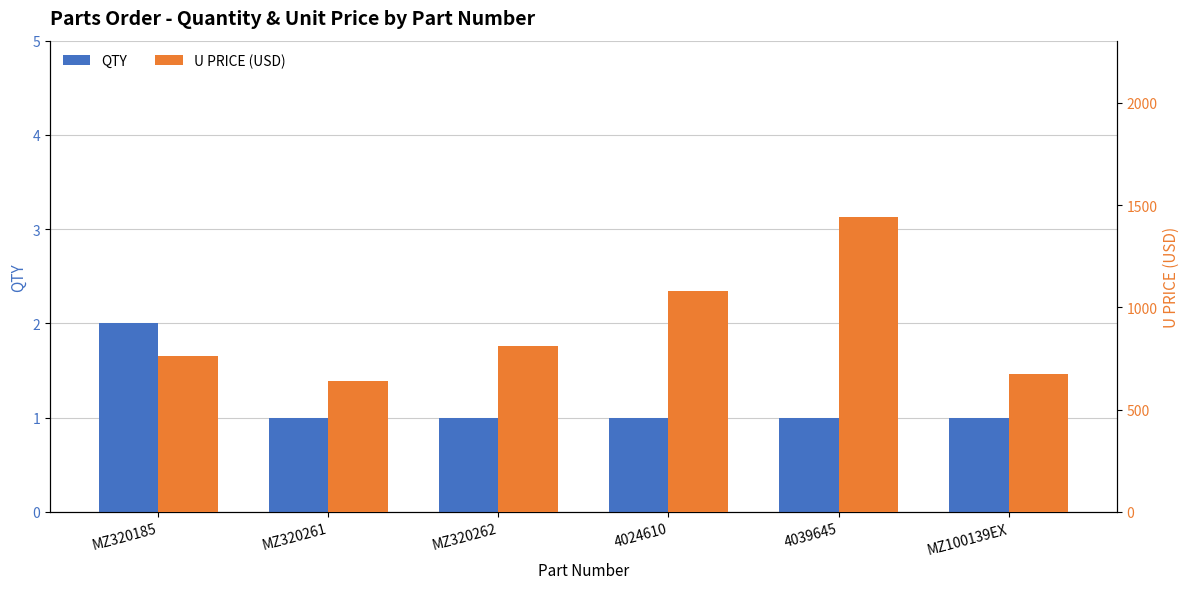

The U PRICE (USD) series shows 672 at MZ100139EX. True or false?

True